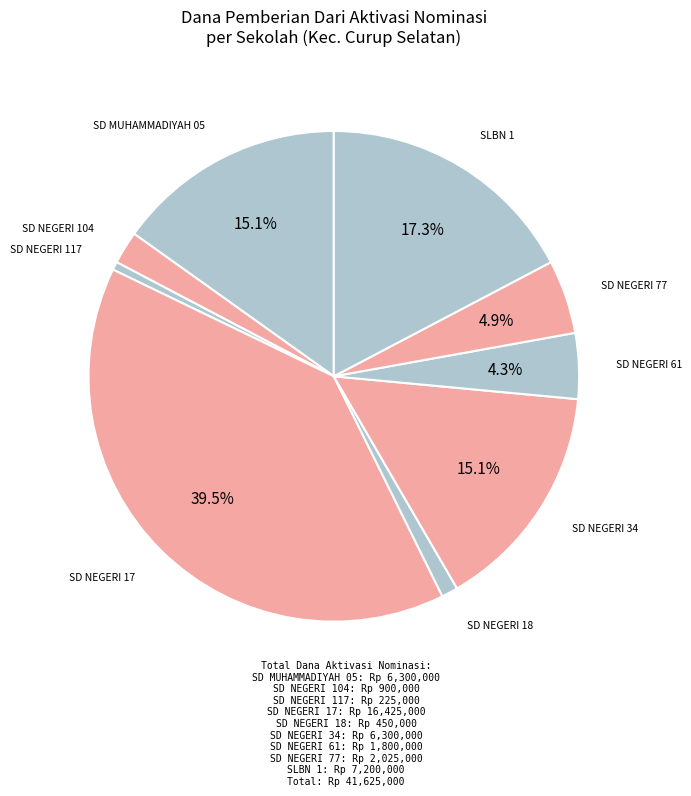

How many slices are in this pie chart?

9